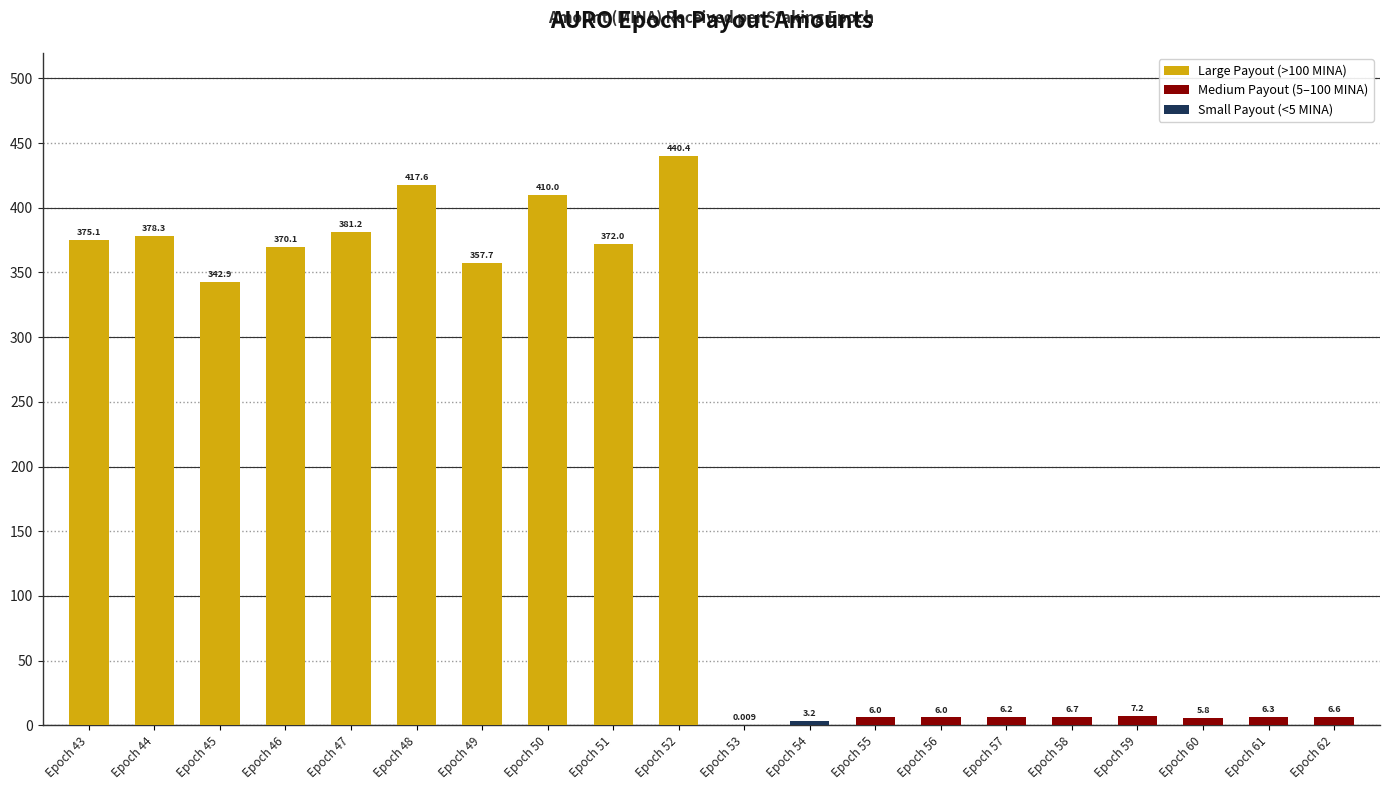

How many categories are shown in the chart?

20